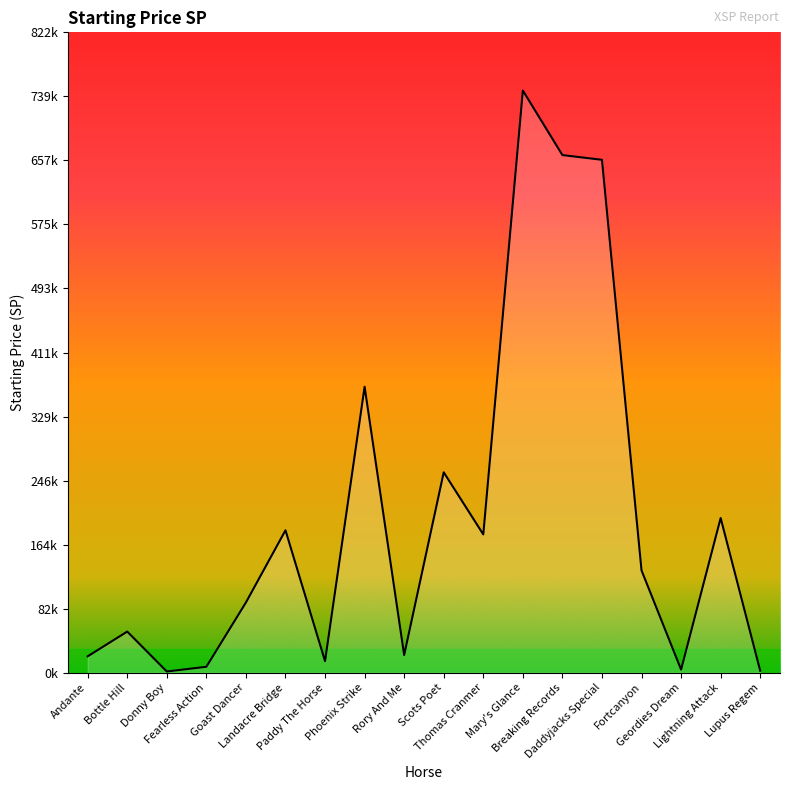

Is it true that the value at Rory And Me is 14.2?

False